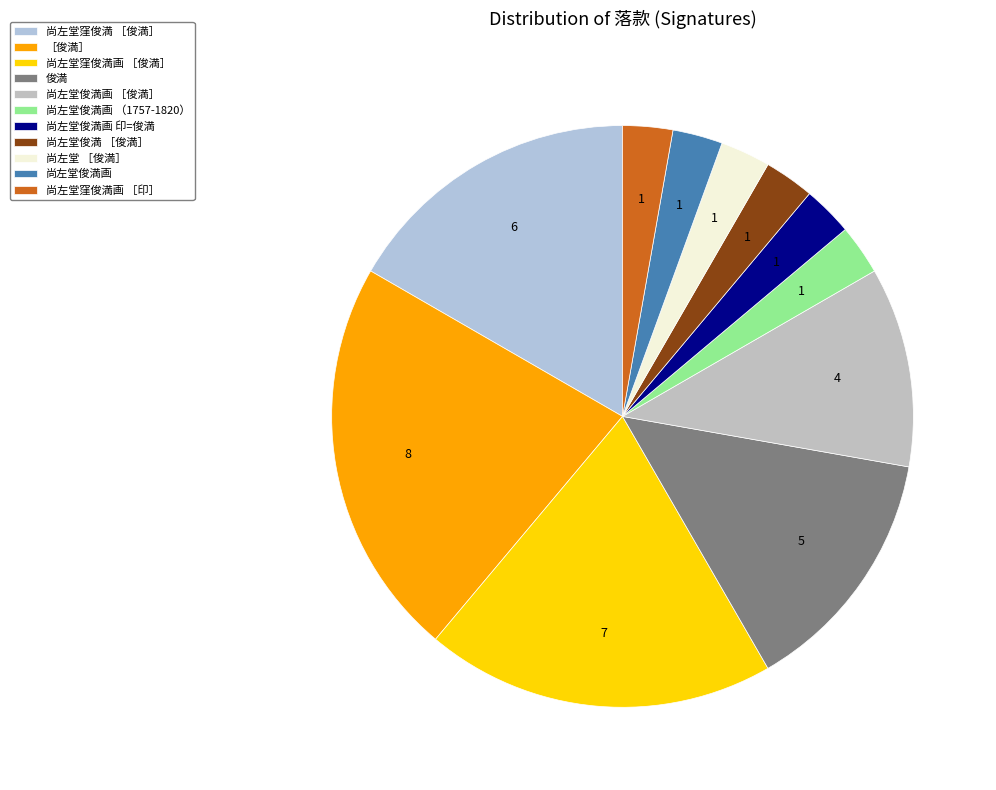

How many segments does this pie chart have?

11